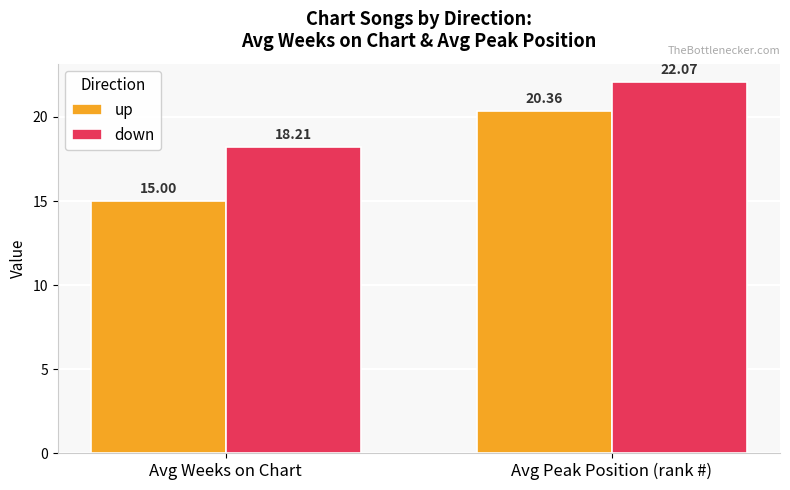

How many bars are there in total?

4